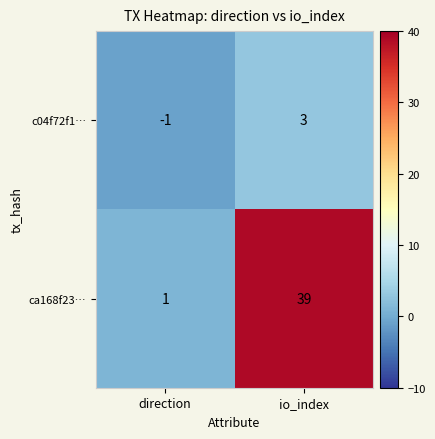

Reading left to right, extract all data points from this chart.

c04f72f1…: -1	3
ca168f23…: 1	39